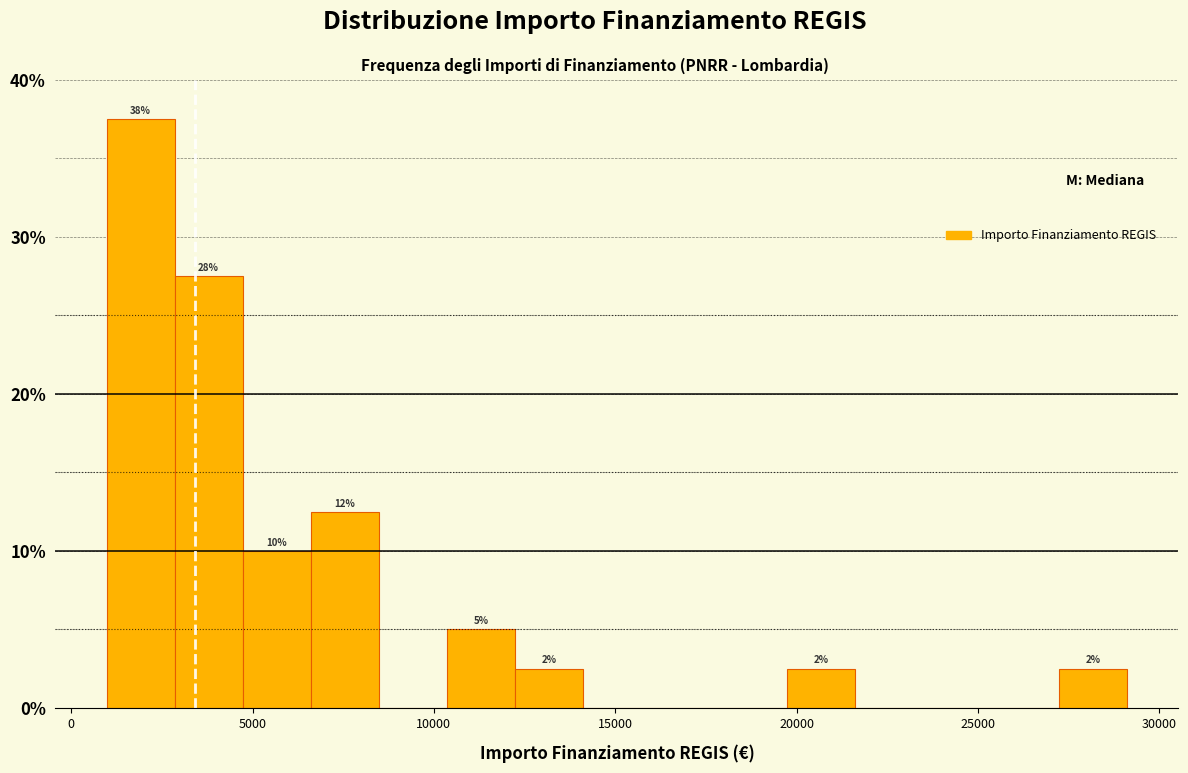

Read against the x-axis, roughly where is the centre of the tallest bar?

2000